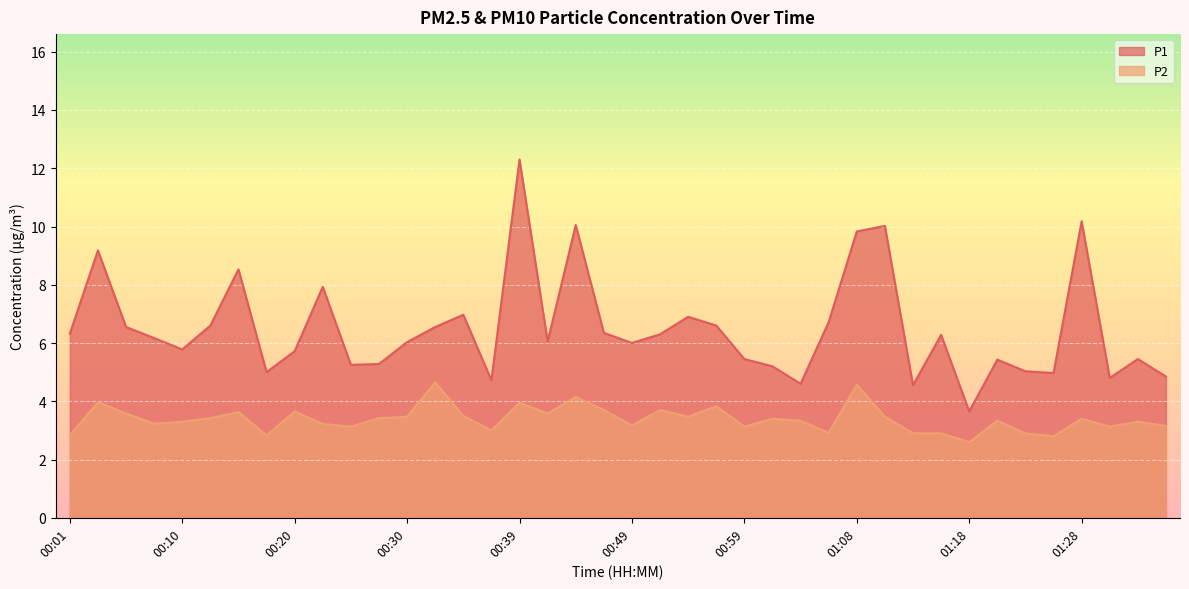

What value does the P2 series have at 00:44?

4.2